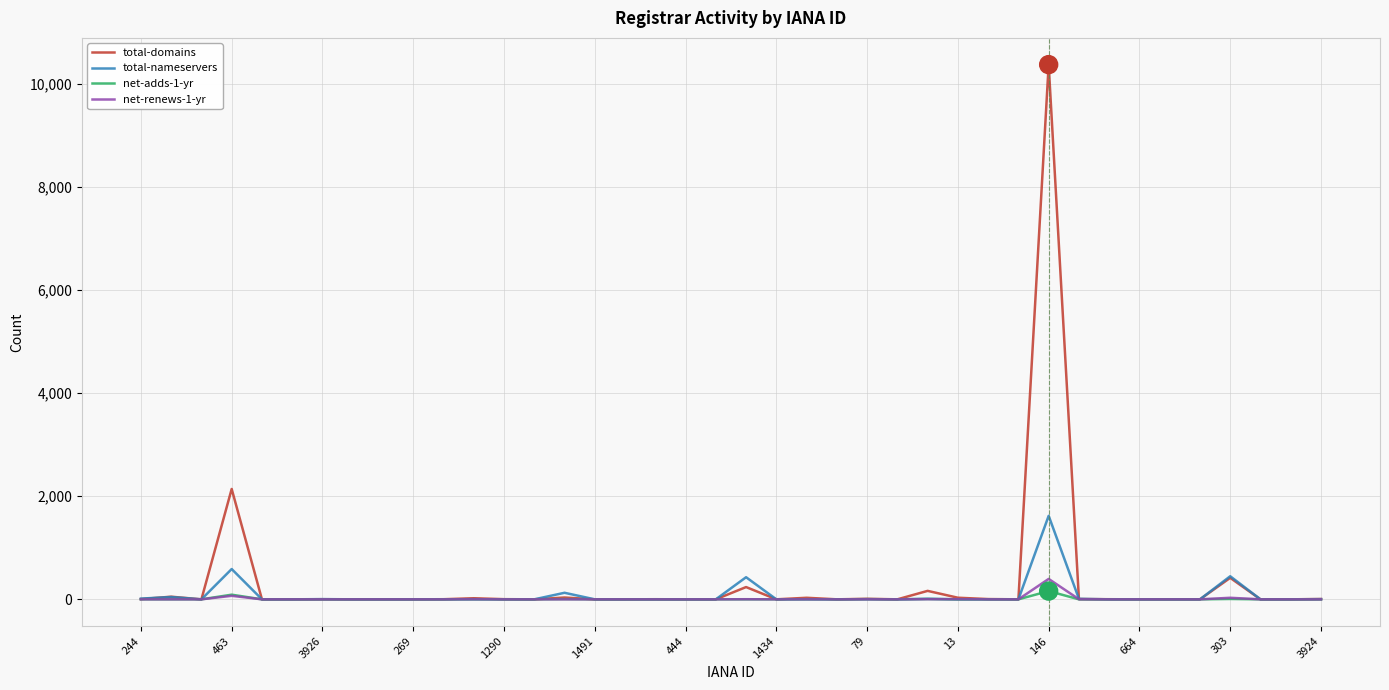

Which series has the widest spread of values?

total-domains